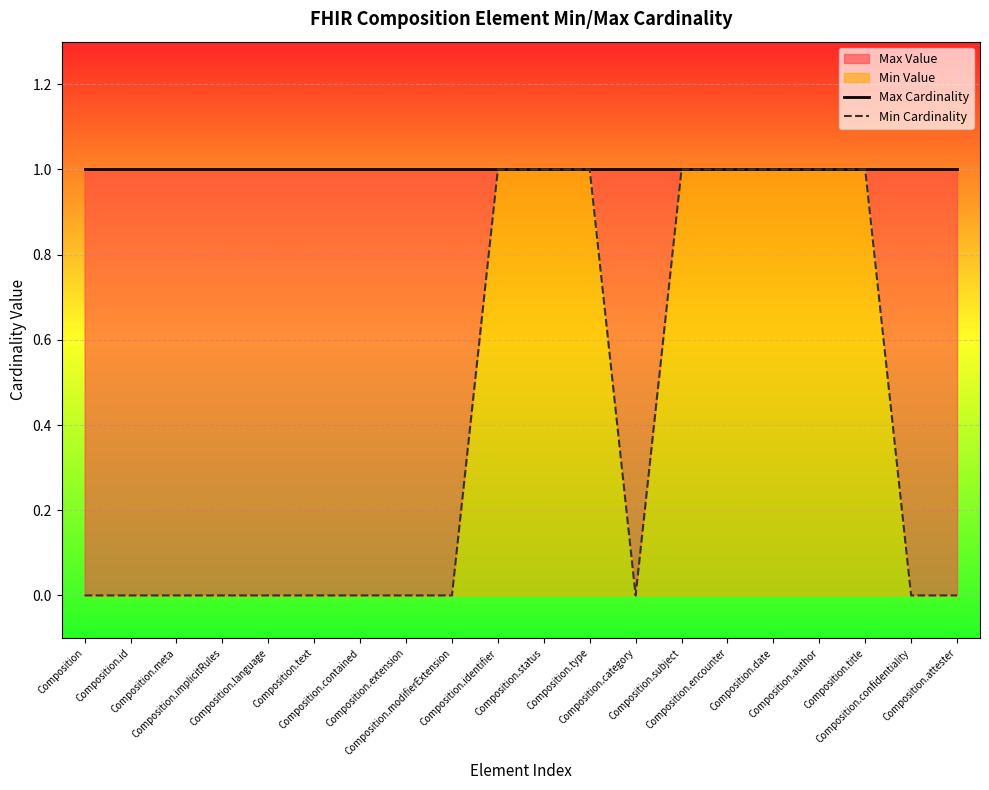

What position from the right is Composition.contained?

14